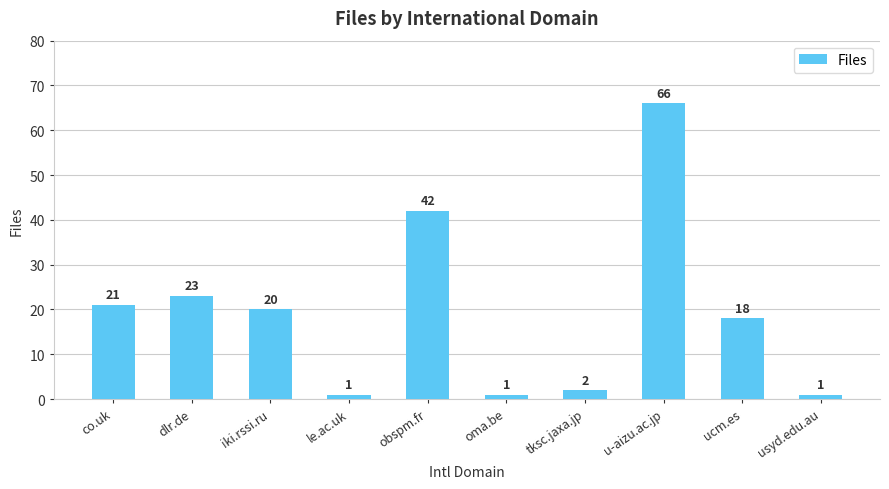

Which has a higher value, co.uk or tksc.jaxa.jp?

co.uk